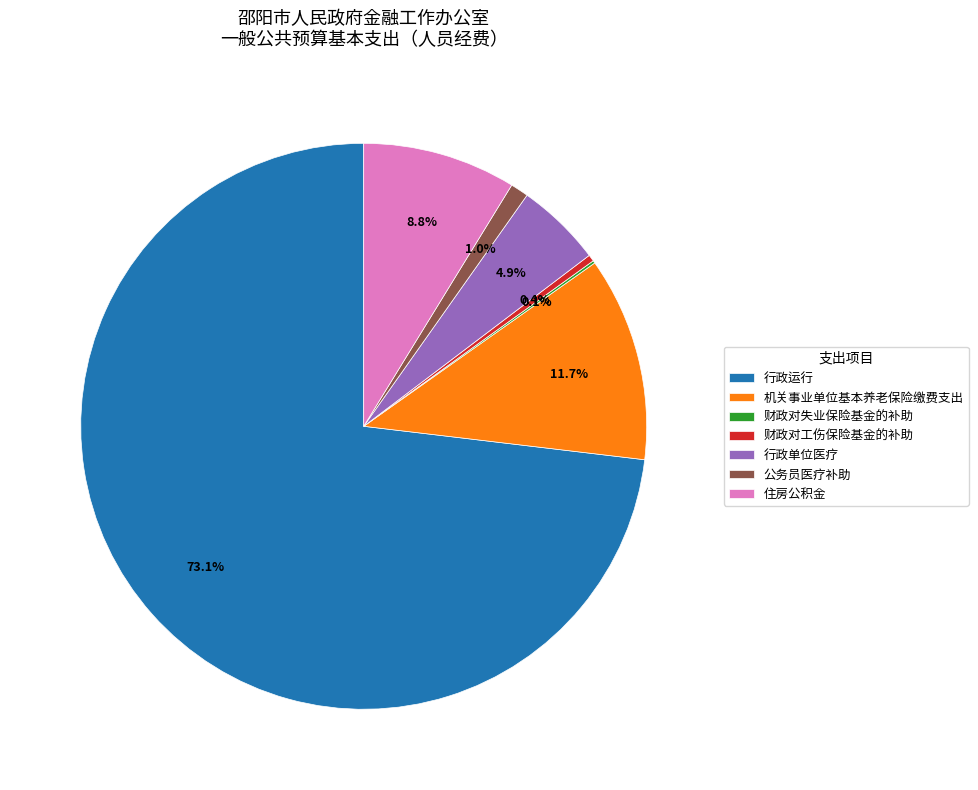

Which category has the biggest portion of the pie?

行政运行